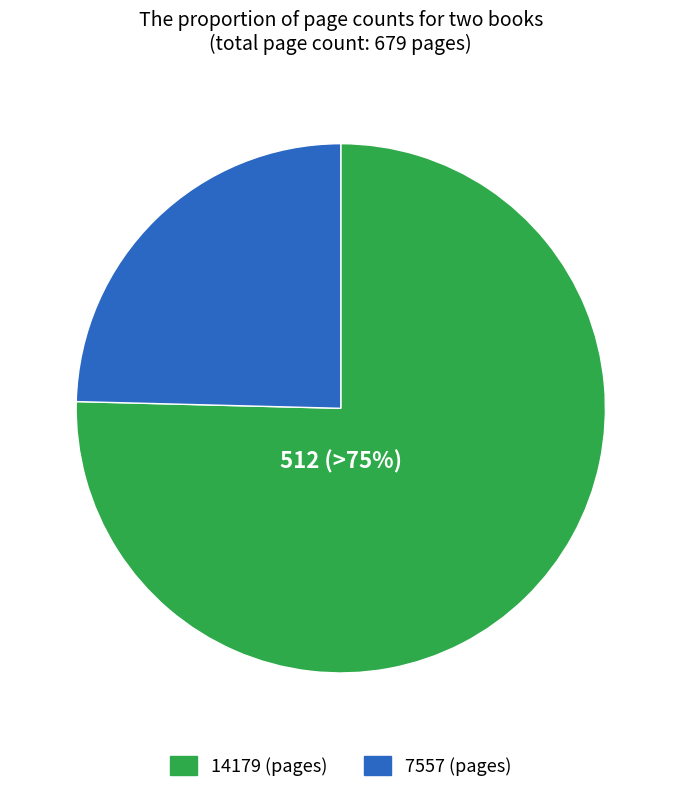

Does any single category account for the majority?

Yes